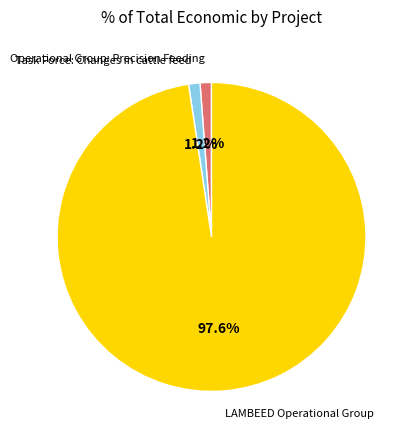

Is there a majority slice in this chart?

Yes